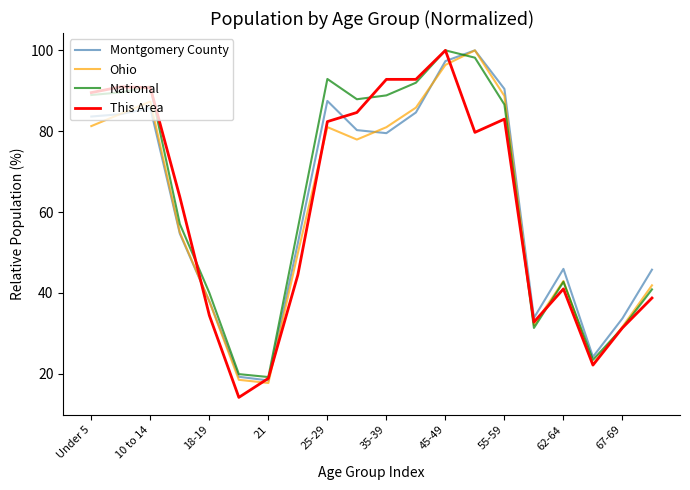

What is the lowest value of the National series?

19.2